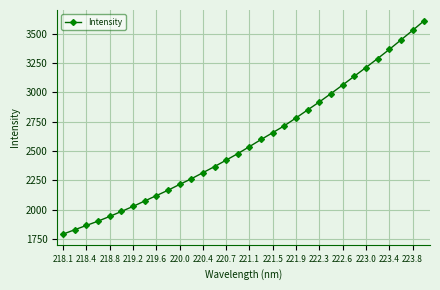

What is the sum of all values?

82458.6